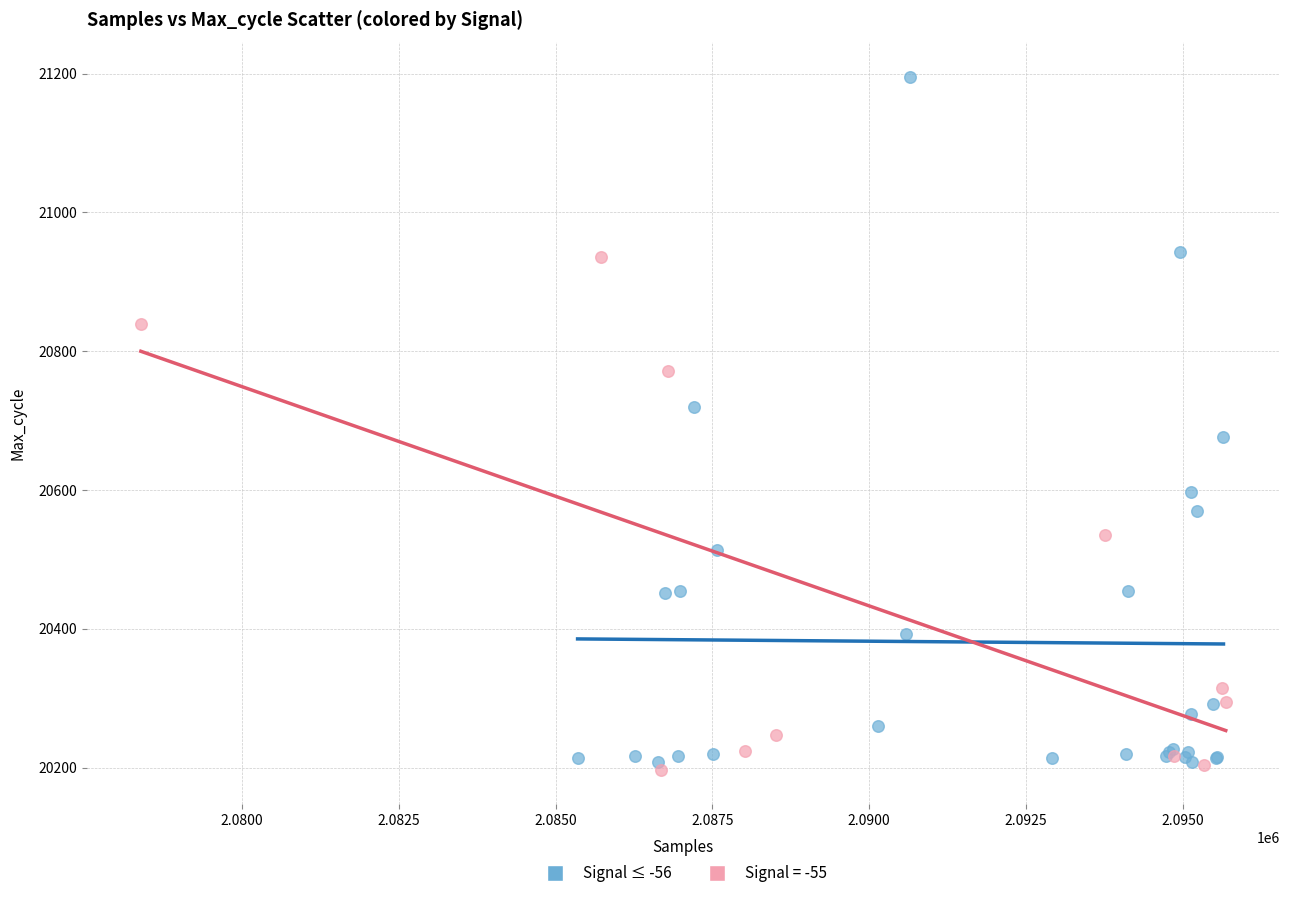

Which series reaches the maximum Y coordinate?

Signal ≤ -56